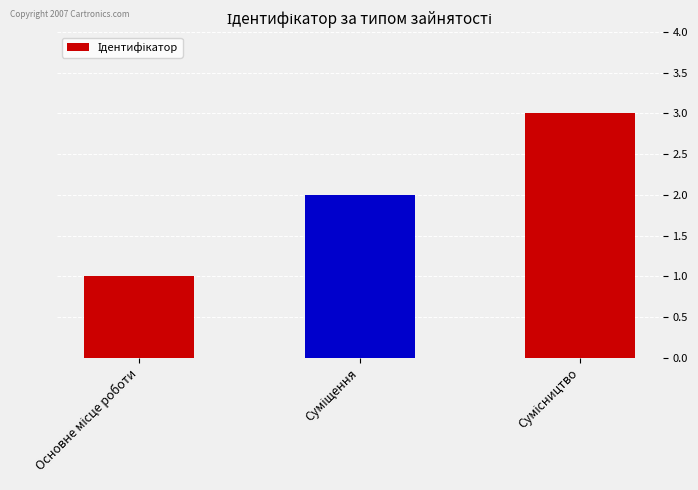

What is the difference between the maximum and minimum values?

2